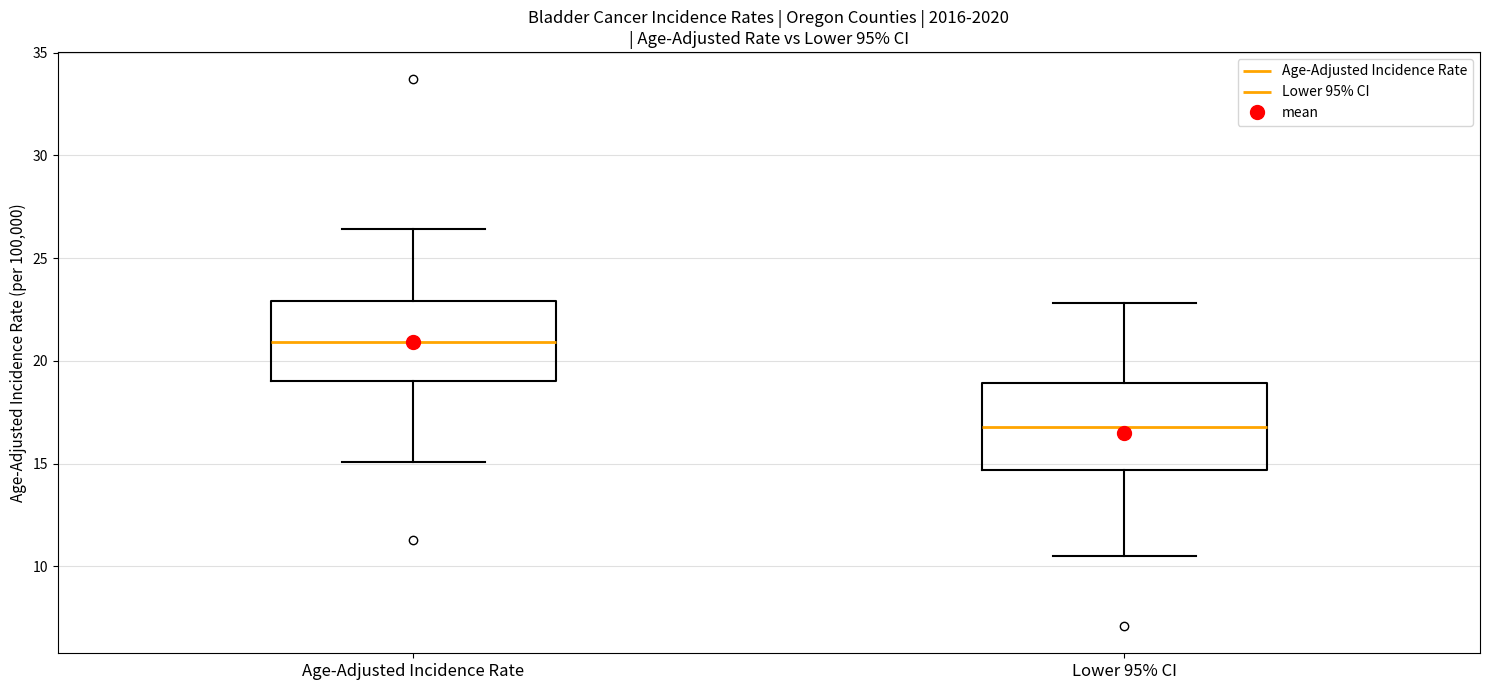

Reading left to right, transcribe this box plot: for each box, give where its median line is, the range the box spans, and where its two whiskers end, as read against the y-axis. The values are not printed on the chart, so give them approximately, as read against the axis.

Age-Adjusted Incidence Rate: median 21.0, box 19.0 to 23.0, whiskers 15.0 to 26.5
Lower 95% CI: median 17.0, box 14.5 to 19.0, whiskers 10.5 to 23.0